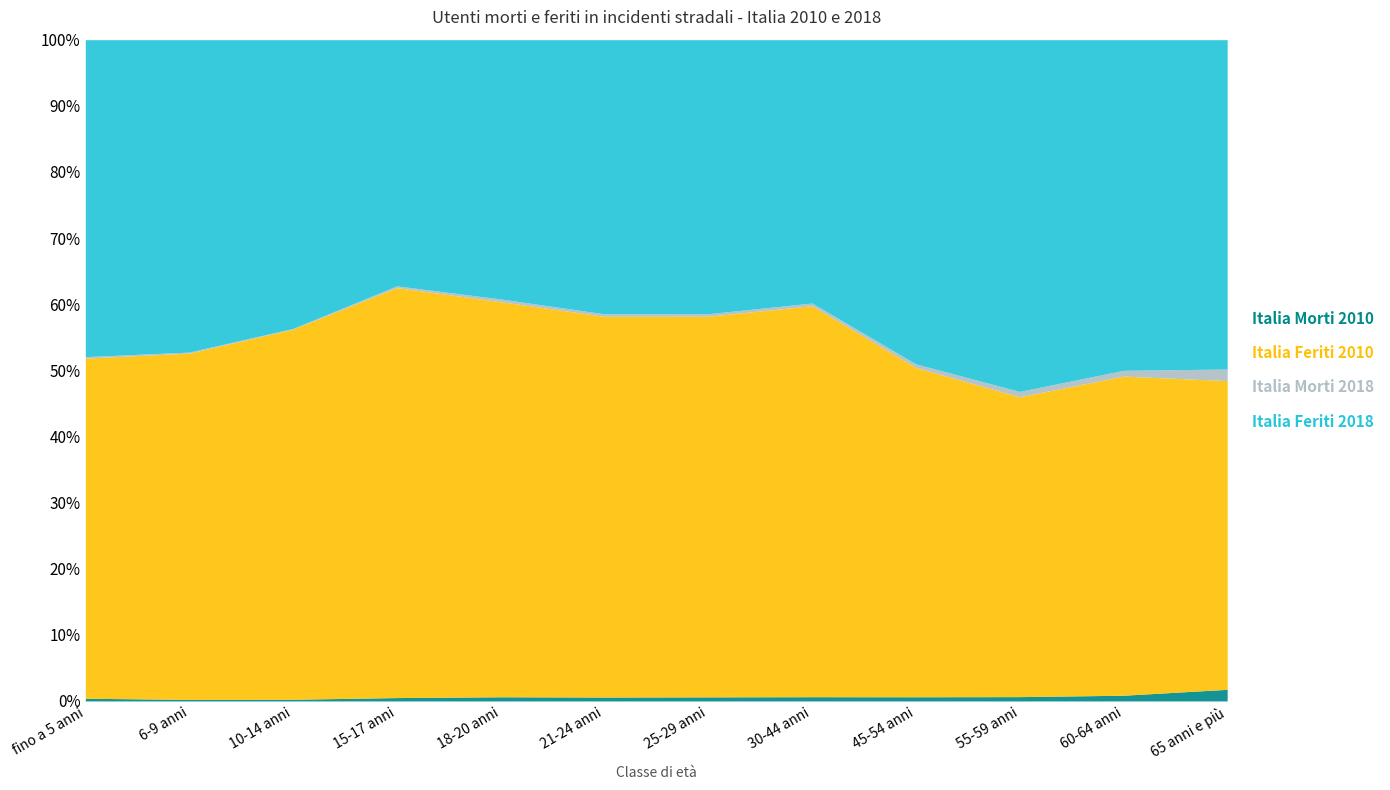

What is the average value of the Italia Morti 2018 series?

268